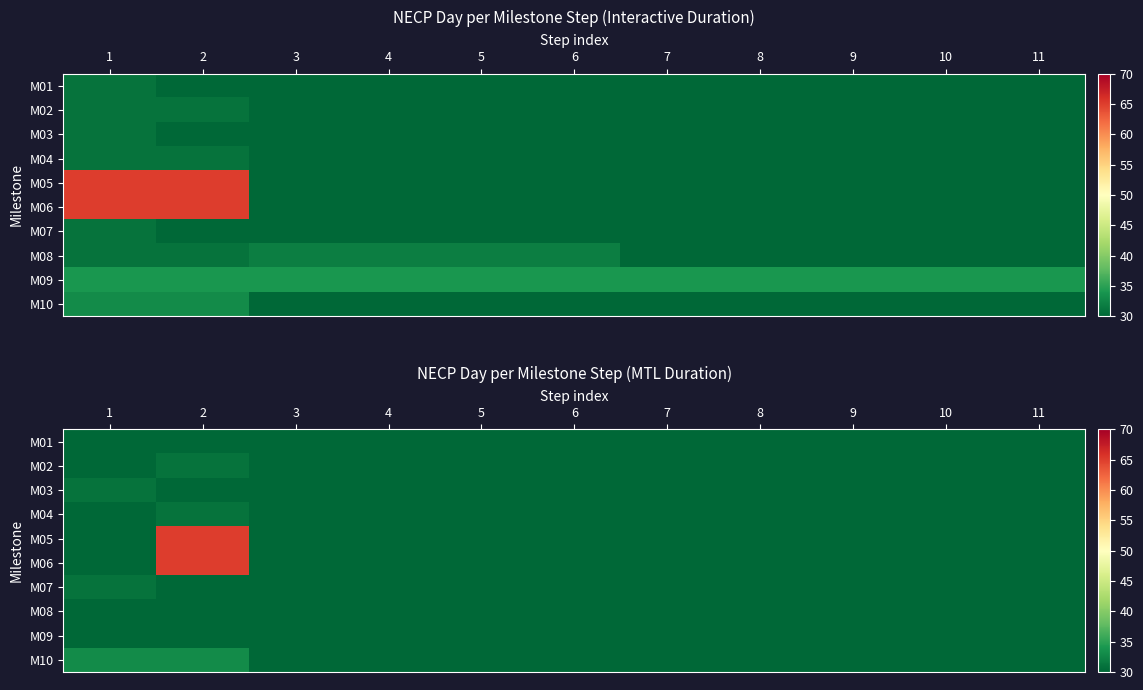

Between 10 and 8, which is larger?

10